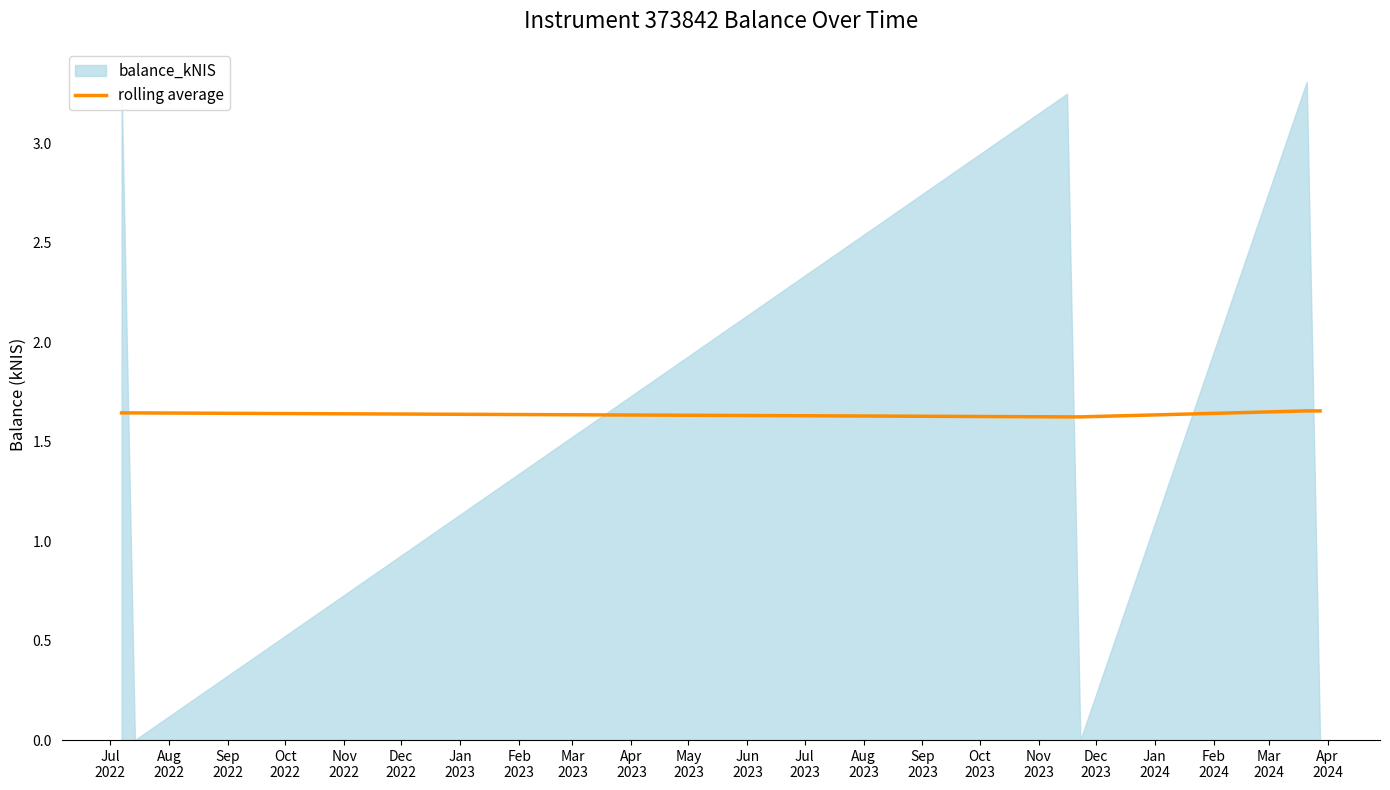

Is it true that the value at Nov
2022 is 2.4?

False